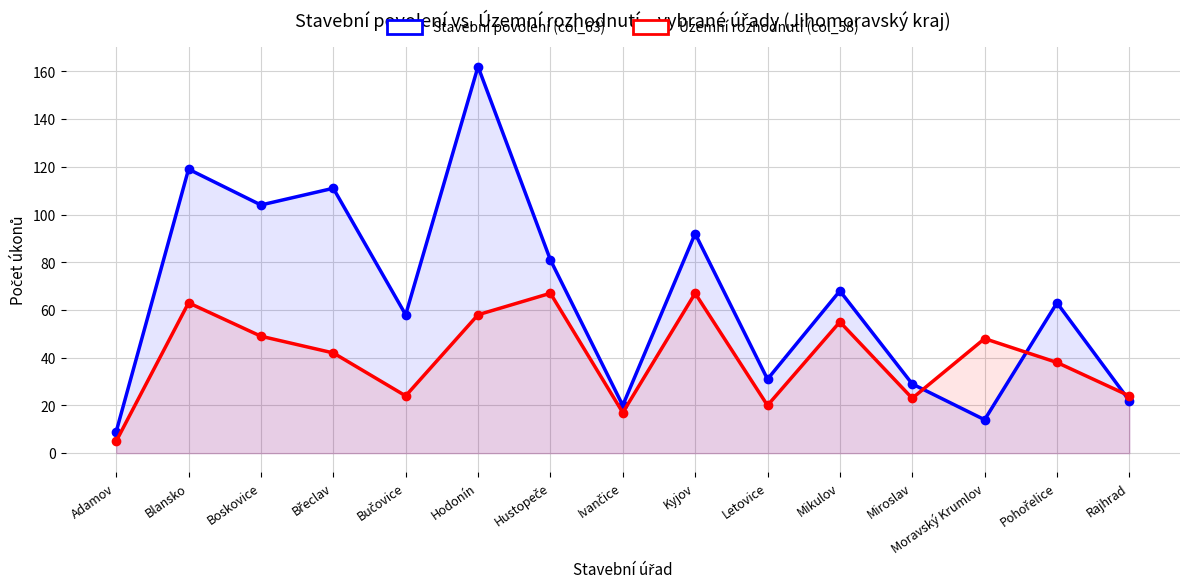

Rank the series by their average value, from highest to lowest.

Stavební povolení (col_63), Územní rozhodnutí (col_58)